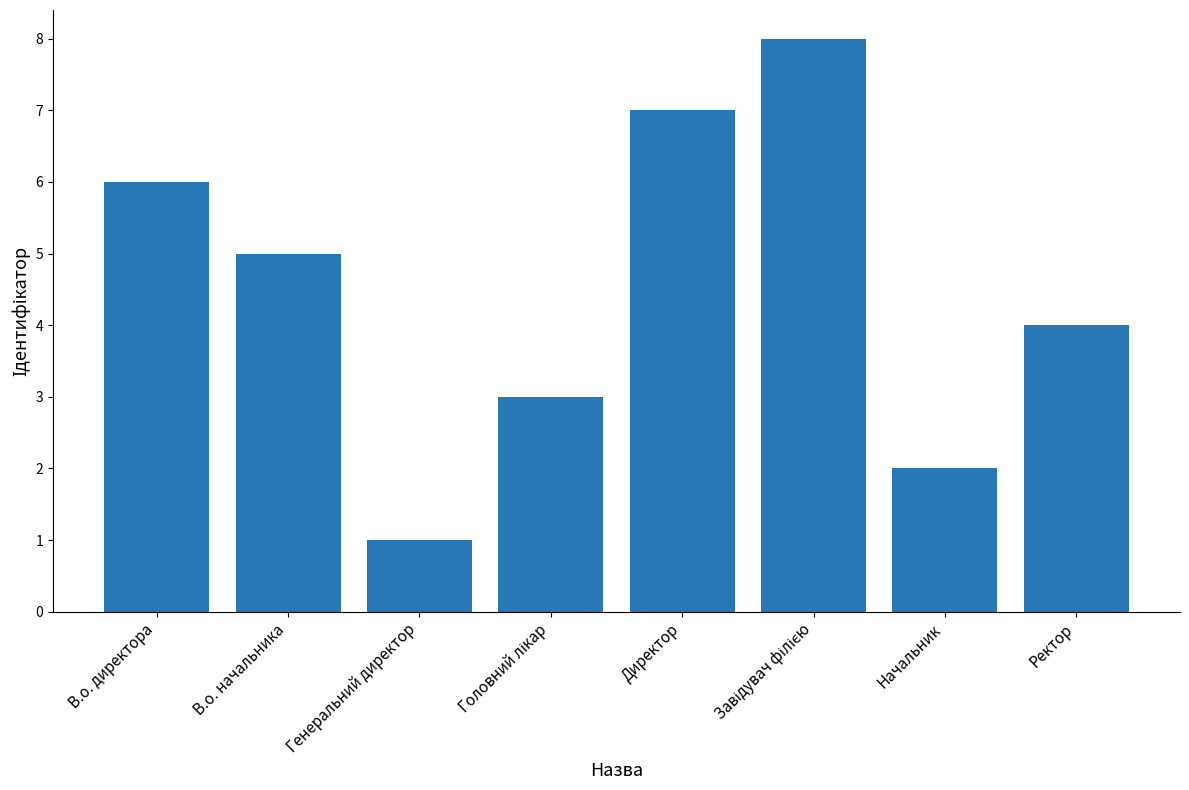

The value at Ректор is 4. True or false?

True